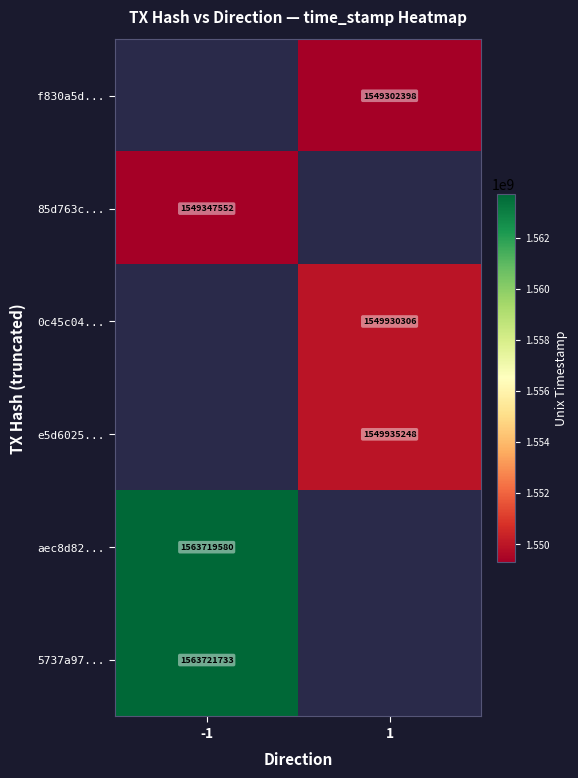

Is it true that aec8d82... equals 1563719580 at -1?

True